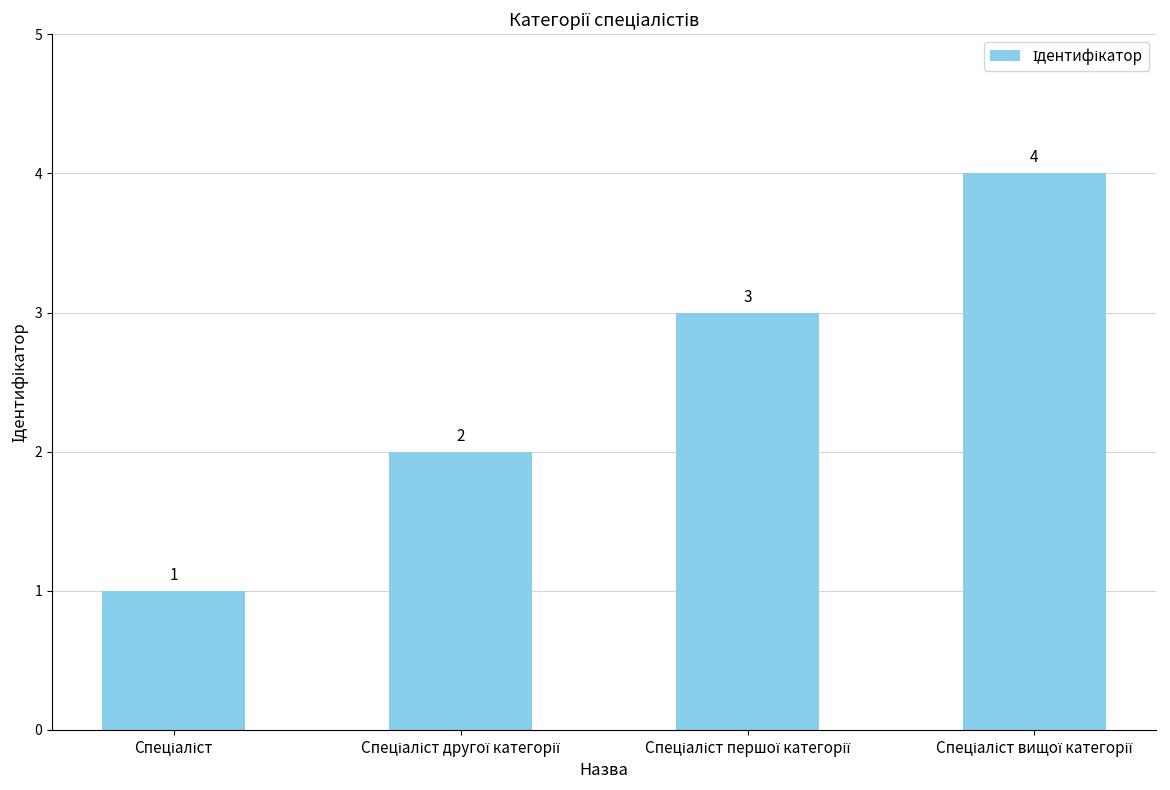

What is the value of the 3rd bar from the left?

3